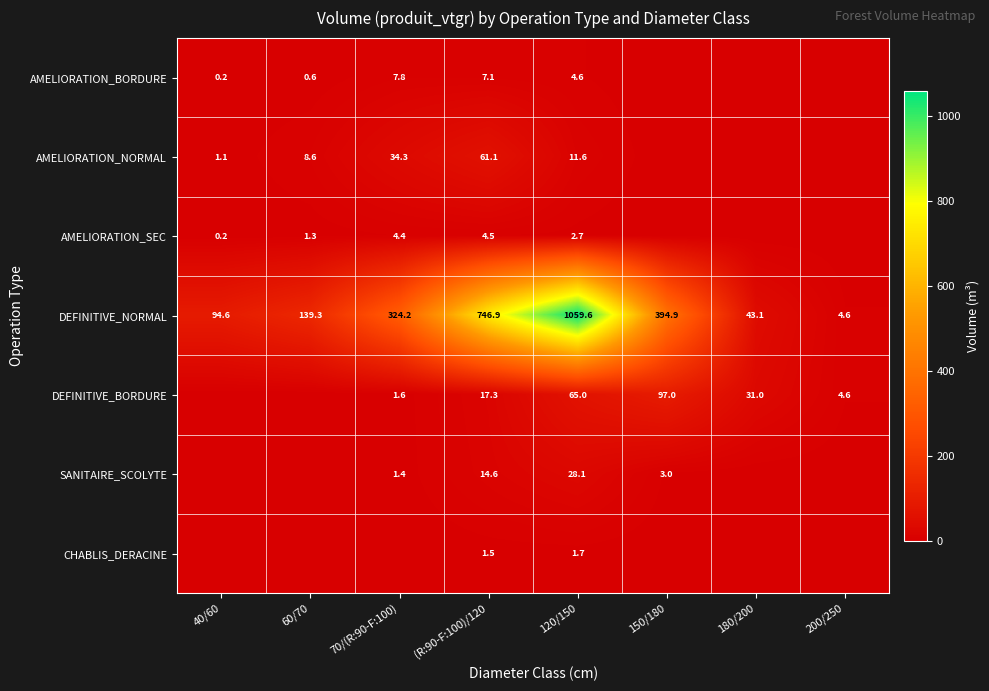

How many data points in DEFINITIVE_NORMAL are above 324?

4